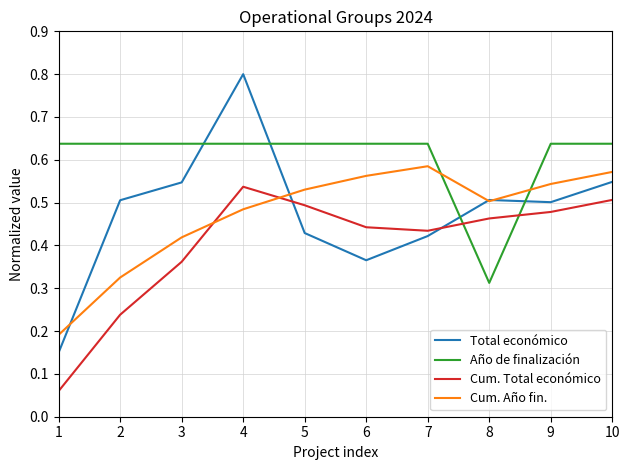

The value of Año de finalización at 2 is 1.1. True or false?

False